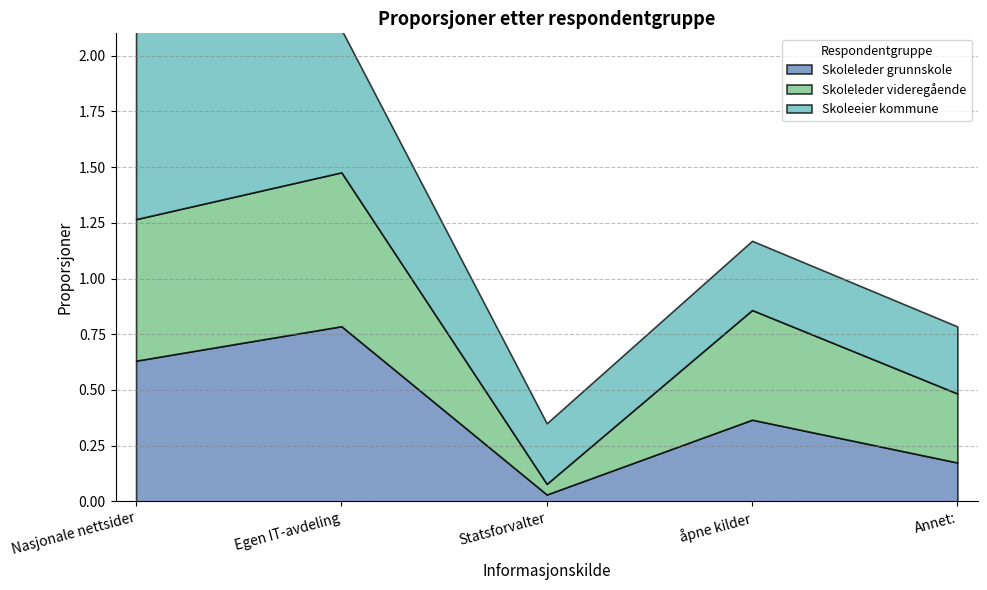

Which series changed the most between Egen IT-avdeling and åpne kilder?

Skoleleder grunnskole